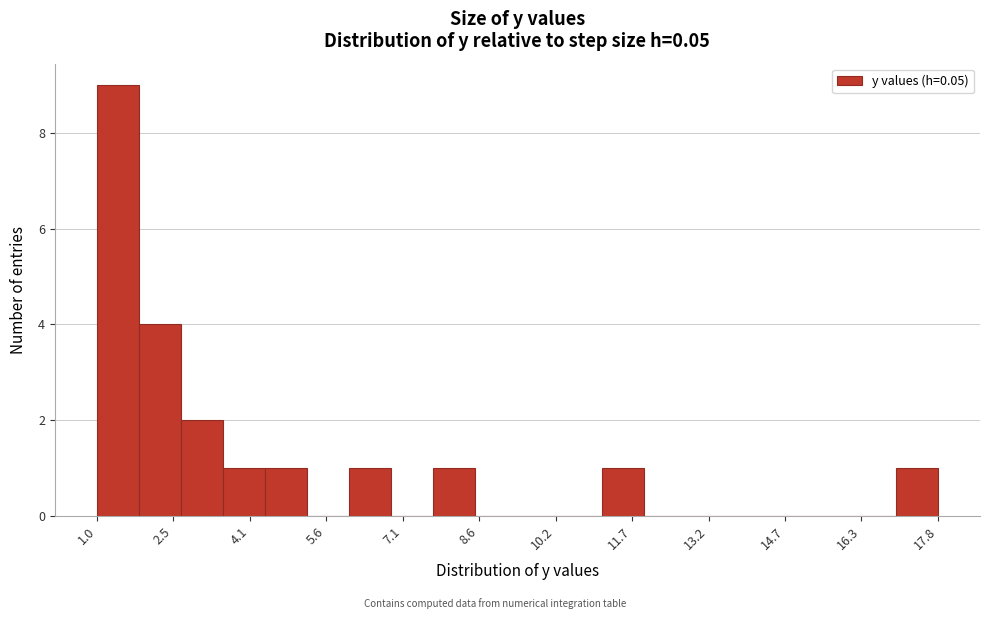

What is the height of the bar covering 3.6 to 4.4 on the x-axis? Neither the bar edges nor the heights are printed on the chart, so give them approximately, as read against the axes.

1